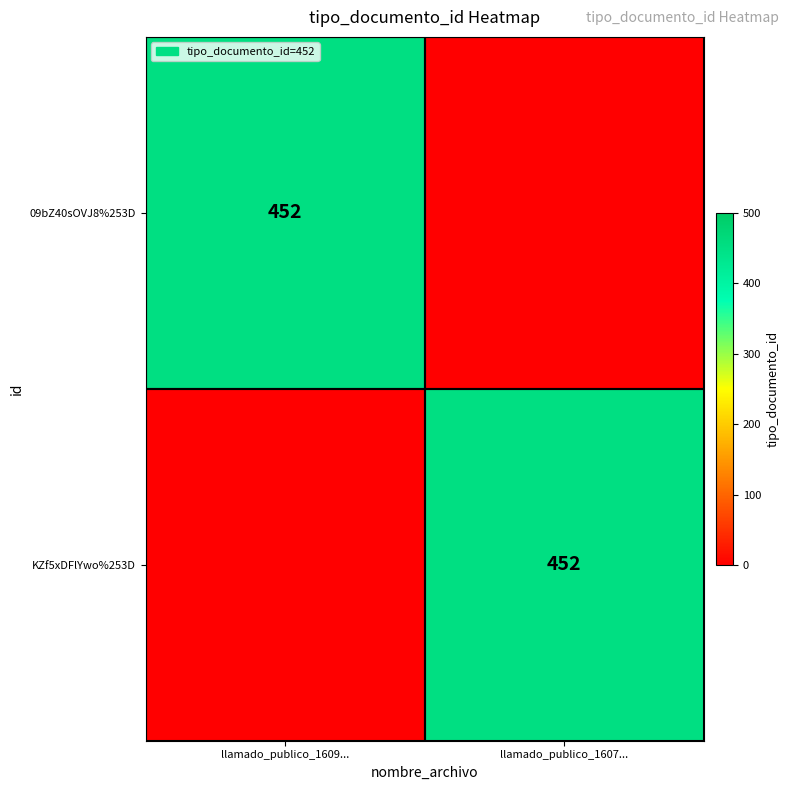

The KZf5xDFlYwo%253D series shows 452 at llamado_publico_1607.... True or false?

True